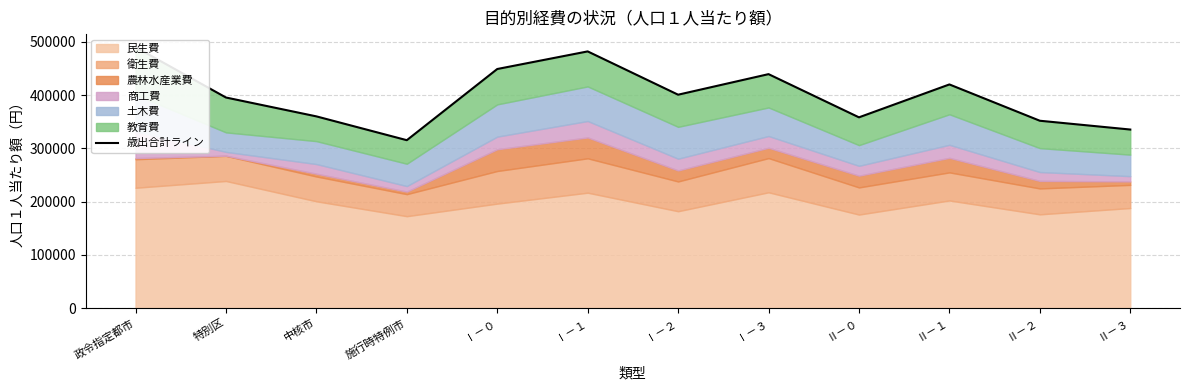

List the labels in order of value, smallest first.

施行時特例市, Ⅱ－３, Ⅱ－２, Ⅱ－０, 中核市, 特別区, Ⅰ－２, Ⅱ－１, Ⅰ－３, Ⅰ－０, Ⅰ－１, 政令指定都市